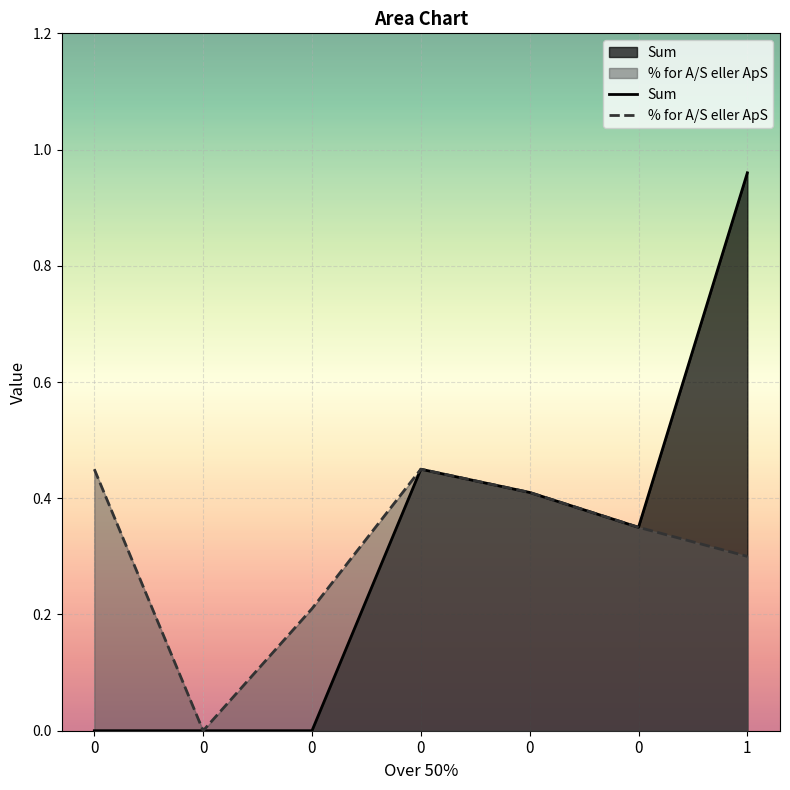

True or false: Sum and % for A/S eller ApS cross at least once.

True